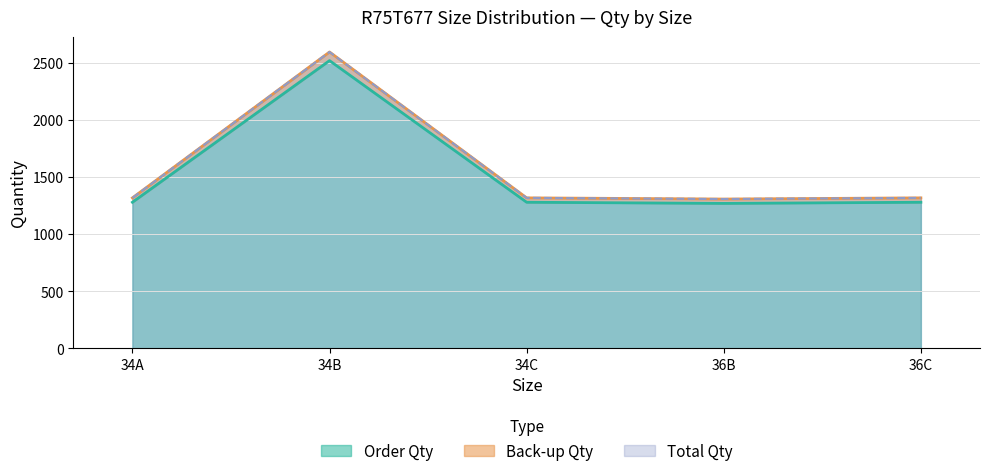

Reading left to right, what are all the values shown in this chart?

Order Qty: 1280.0	2520.0	1280.0	1270.0	1280.0
Back-up Qty: 1318.4	2595.6	1318.4	1308.1	1318.4
Total Qty: 1318.4	2595.6	1318.4	1308.1	1318.4